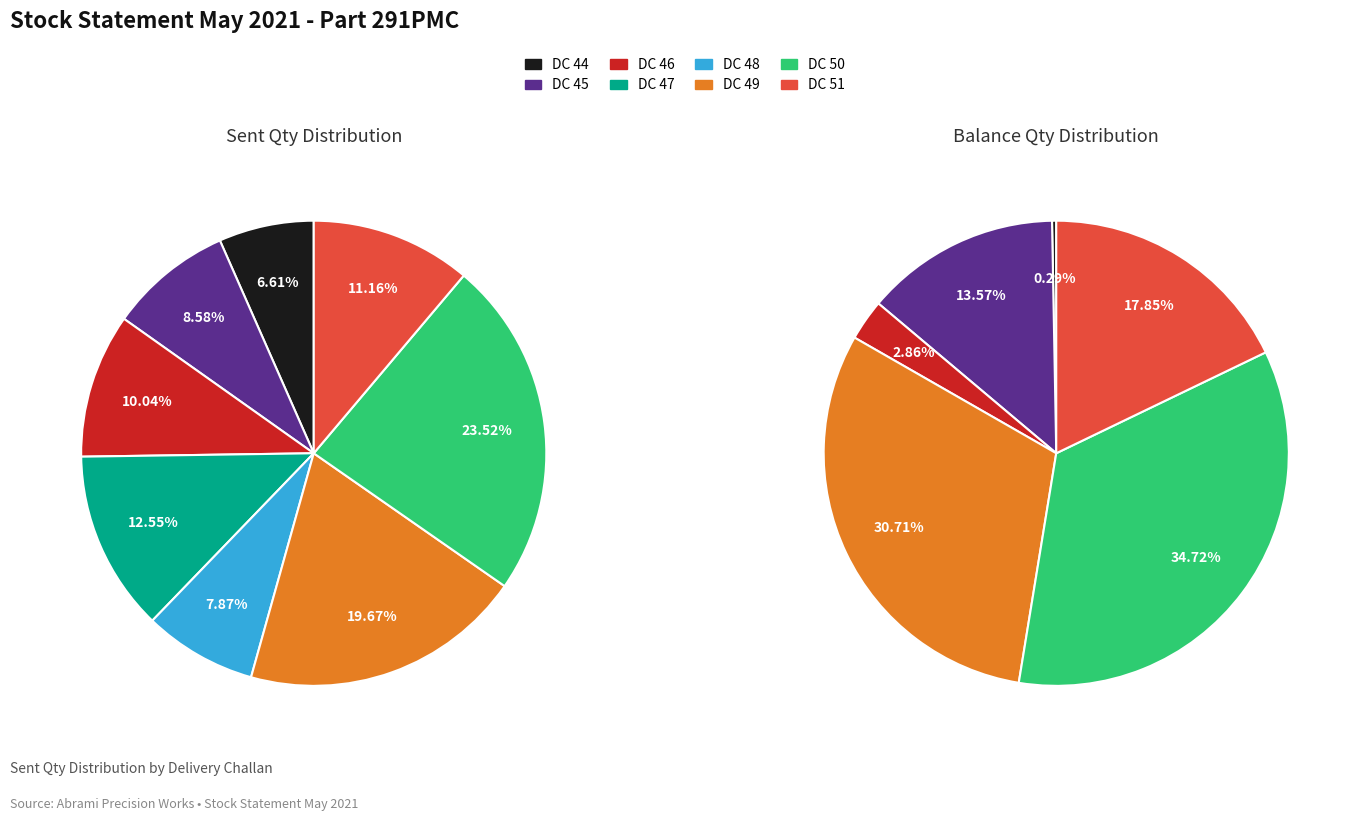

What percentage do DC 51 and DC 48 together represent?

17.9%